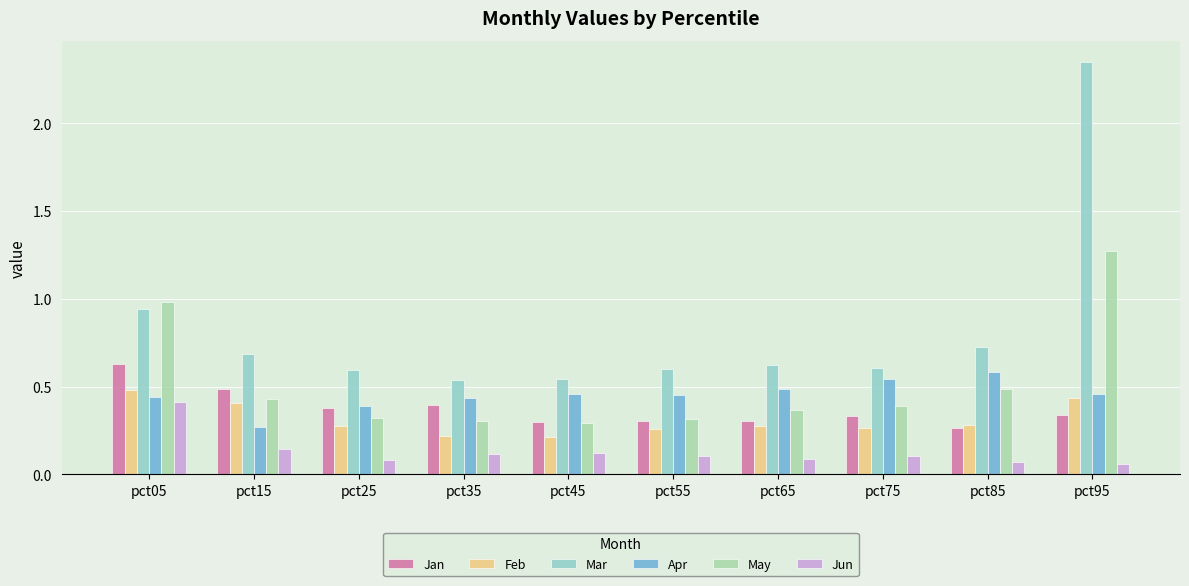

At pct15, list the series in order from largest to smallest.

Mar, Jan, May, Feb, Apr, Jun